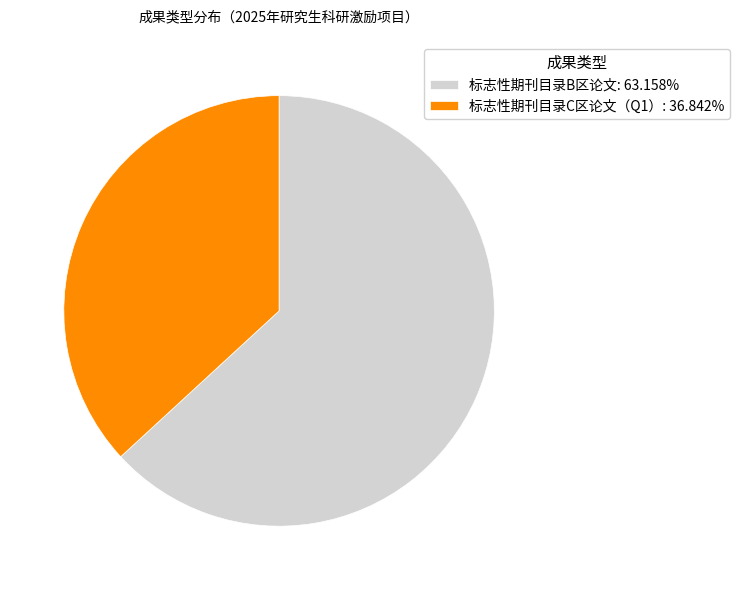

Is 标志性期刊目录C区论文（Q1）: 36.842% the majority of the pie?

No